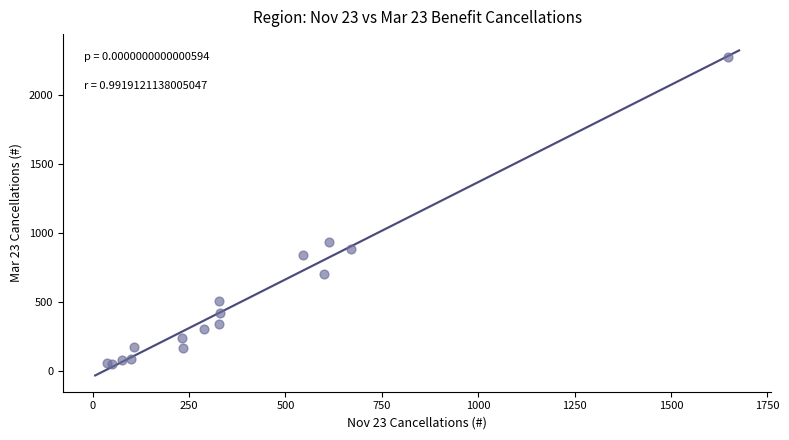

What Y value in the scatter plot is closest to 1165?

936